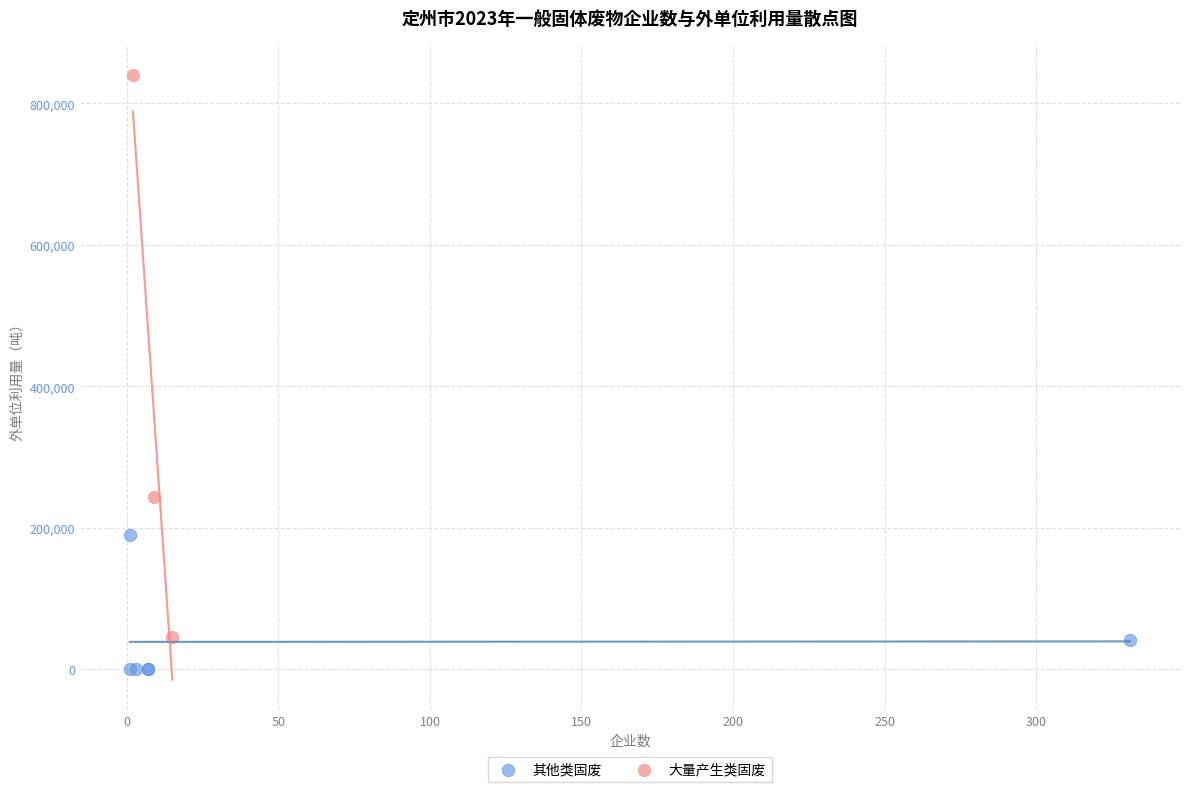

Which series has the widest spread of Y values?

大量产生类固废